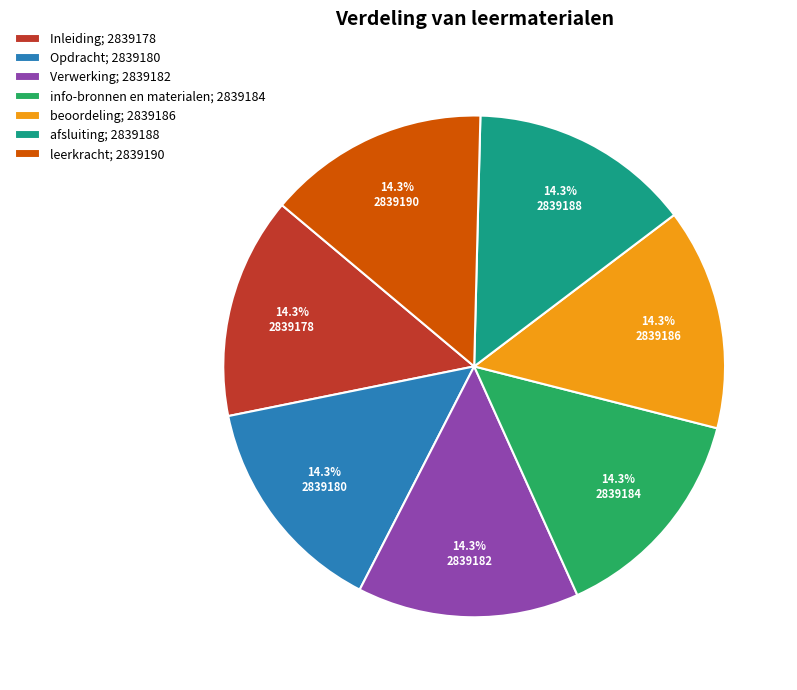

Is there any slice that represents more than half of the pie?

No